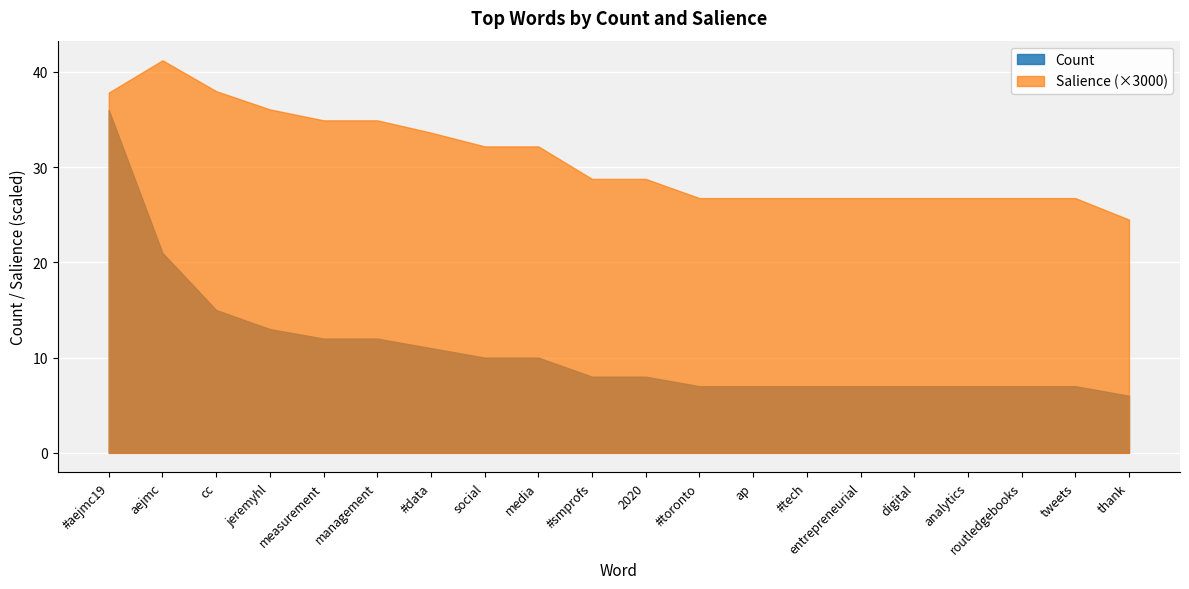

Is it true that Count equals 3.5 at #tech?

False